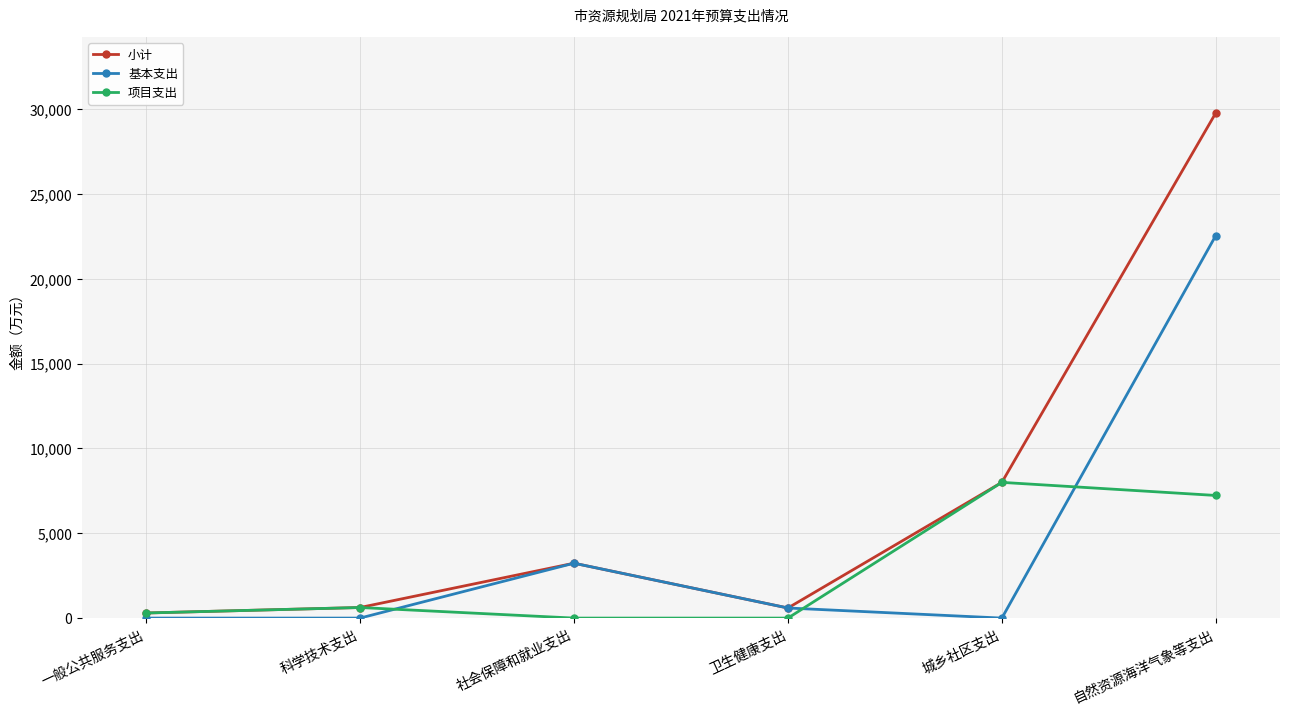

What is the maximum value shown in the chart?

29779.7